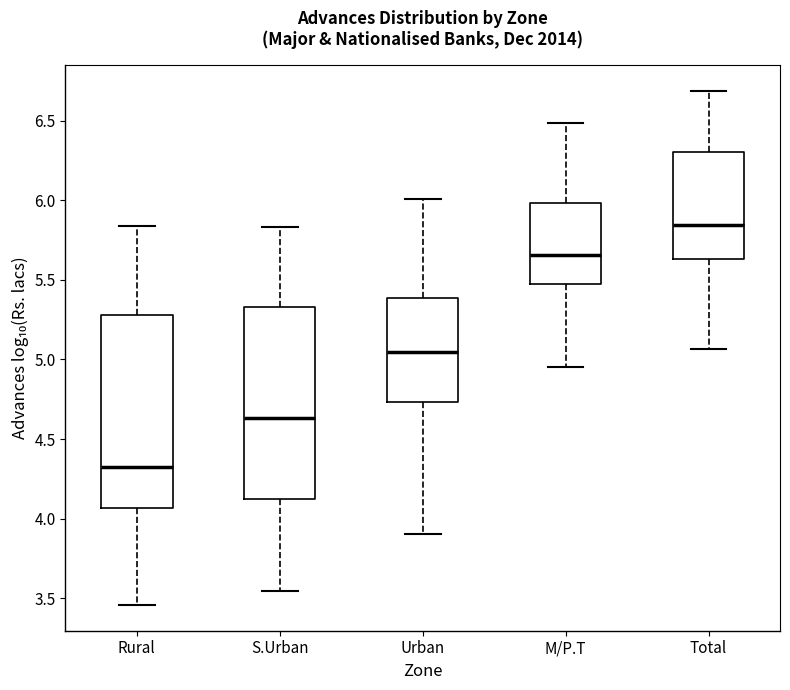

Where does the upper whisker of the box for M/P.T end on the y-axis? The values are not printed on the chart, so give them approximately, as read against the axis.

6.50